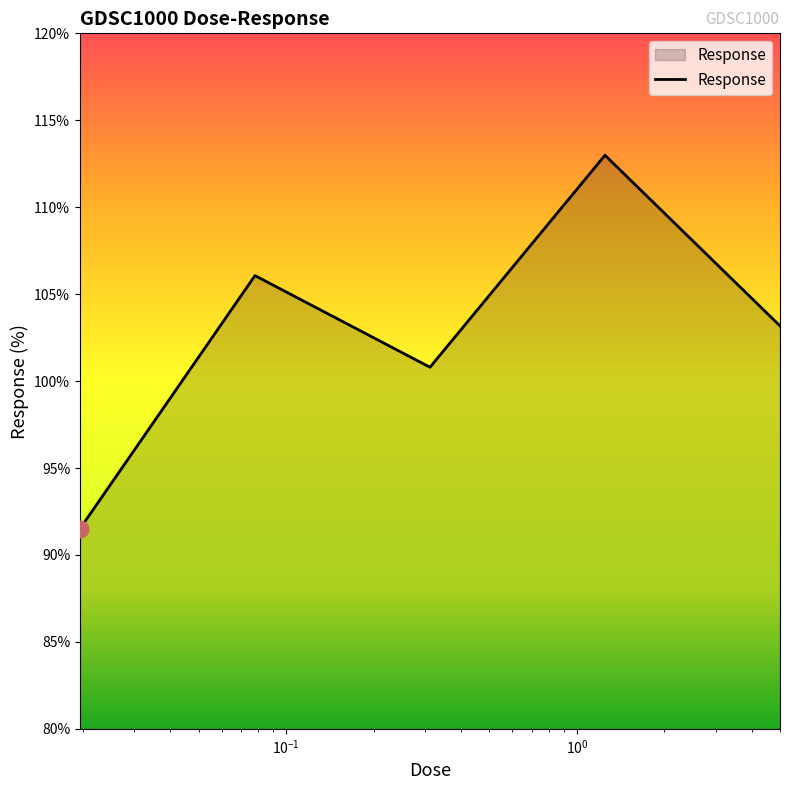

How many series are shown in this chart?

1